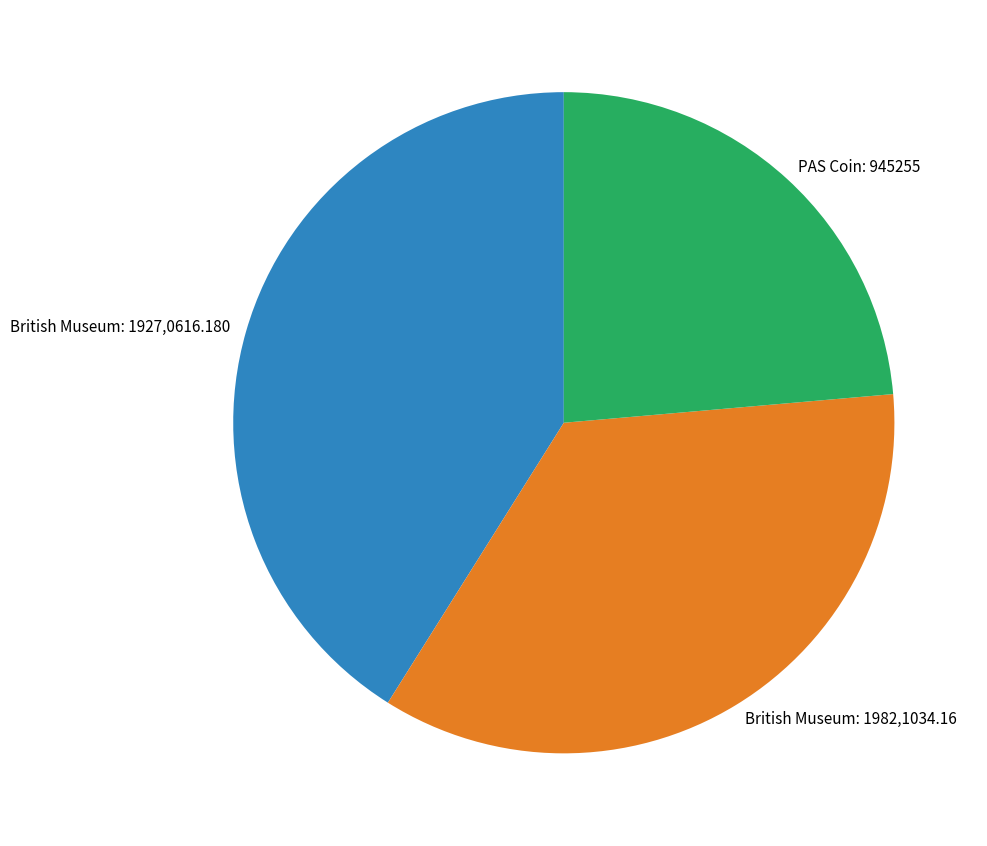

Is there any slice that represents more than half of the pie?

No